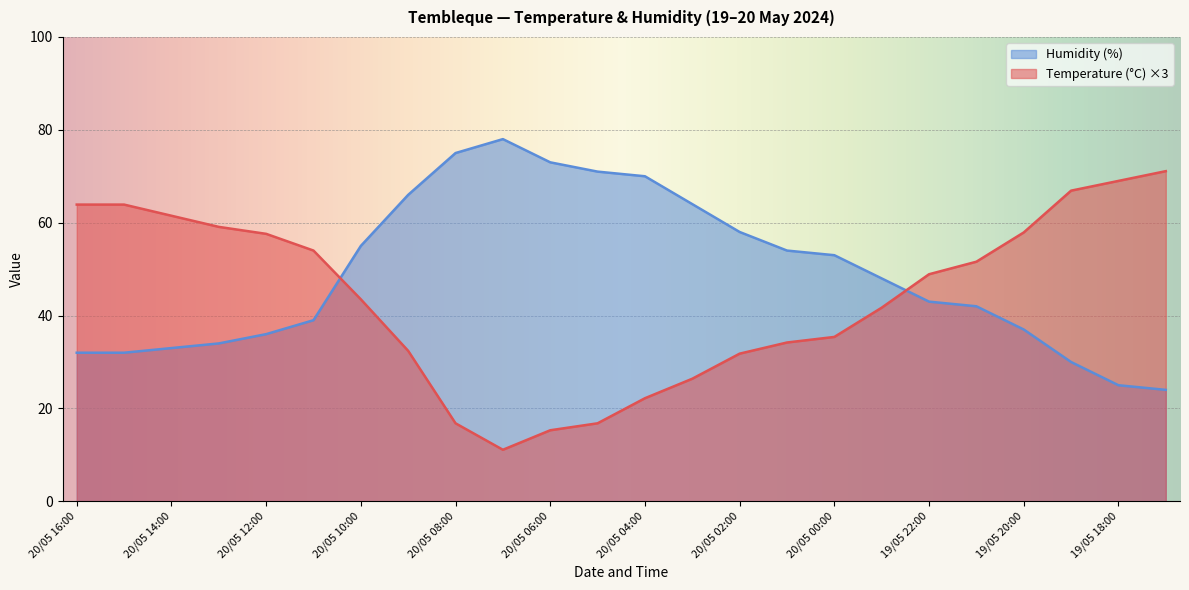

Rank the series at 19/05 19:00 from lowest to highest value.

Humidity (%), Temperature (°C)